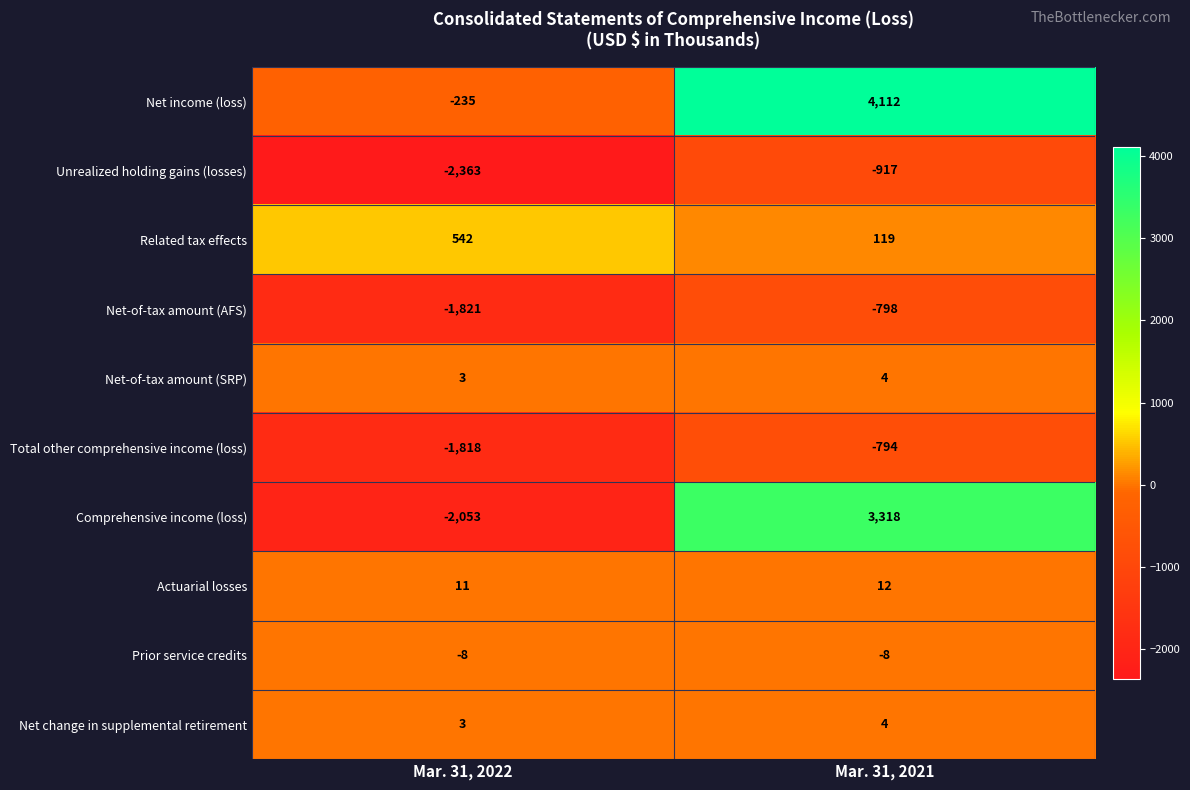

The Prior service credits series shows -11 at Mar. 31, 2022. True or false?

False